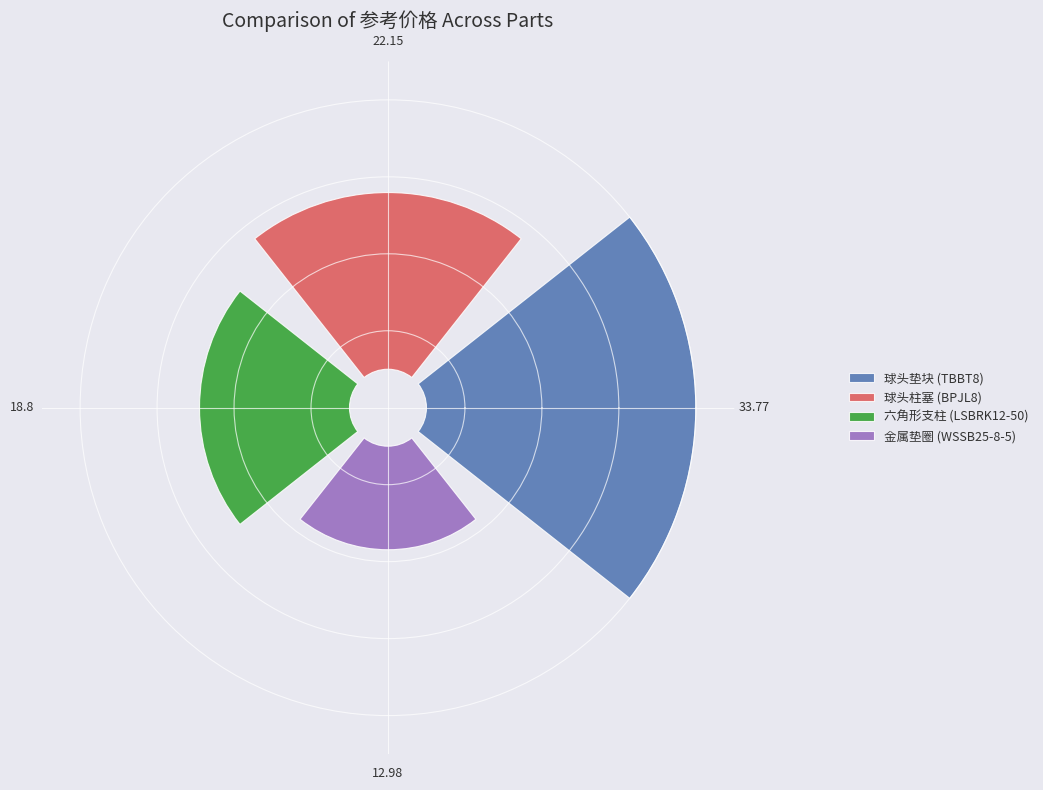

Which category has the biggest portion of the pie?

球头垫块 (TBBT8)